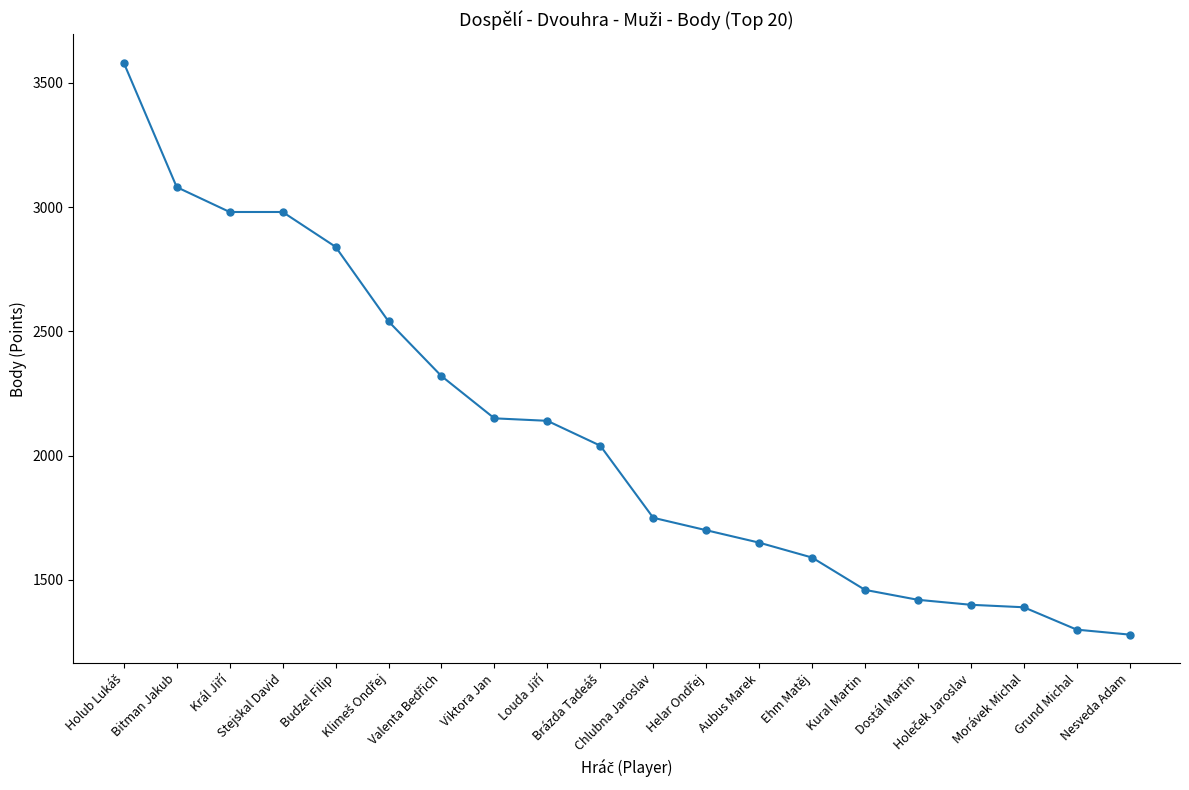

What is the value of the 17th point from the left?

1400